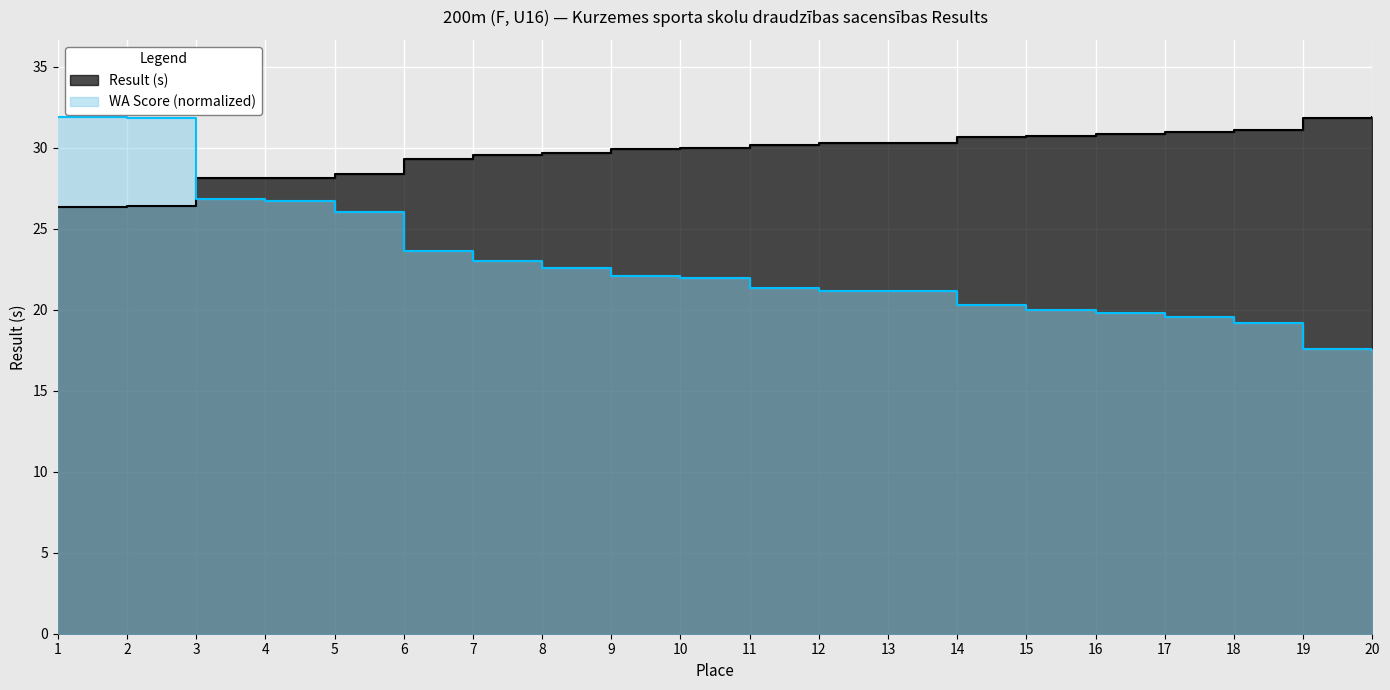

How many intersections are there between WA and Result?

1